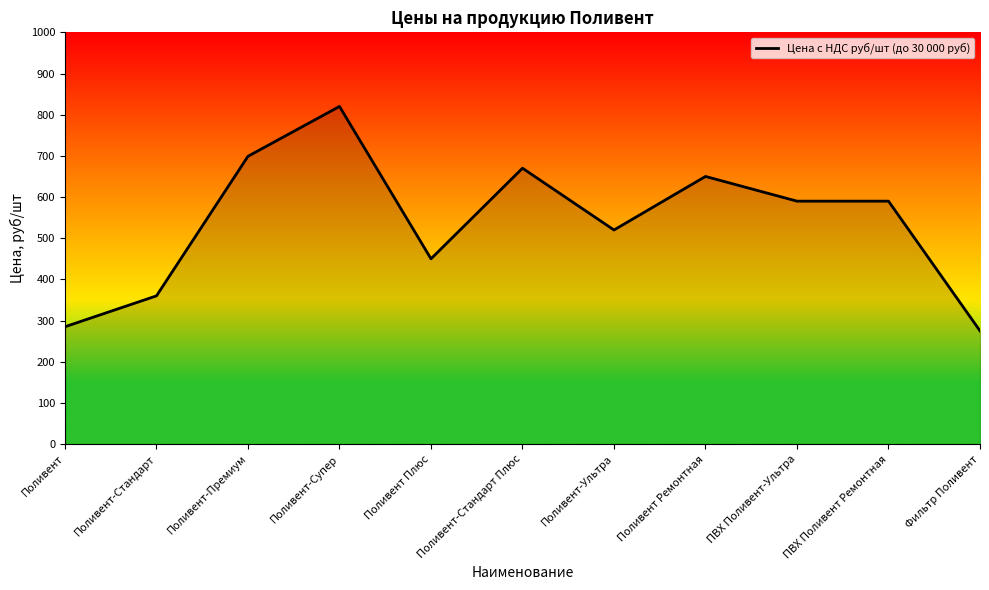

What is the approximate value at Поливент Плюс, to the nearest 50?

450